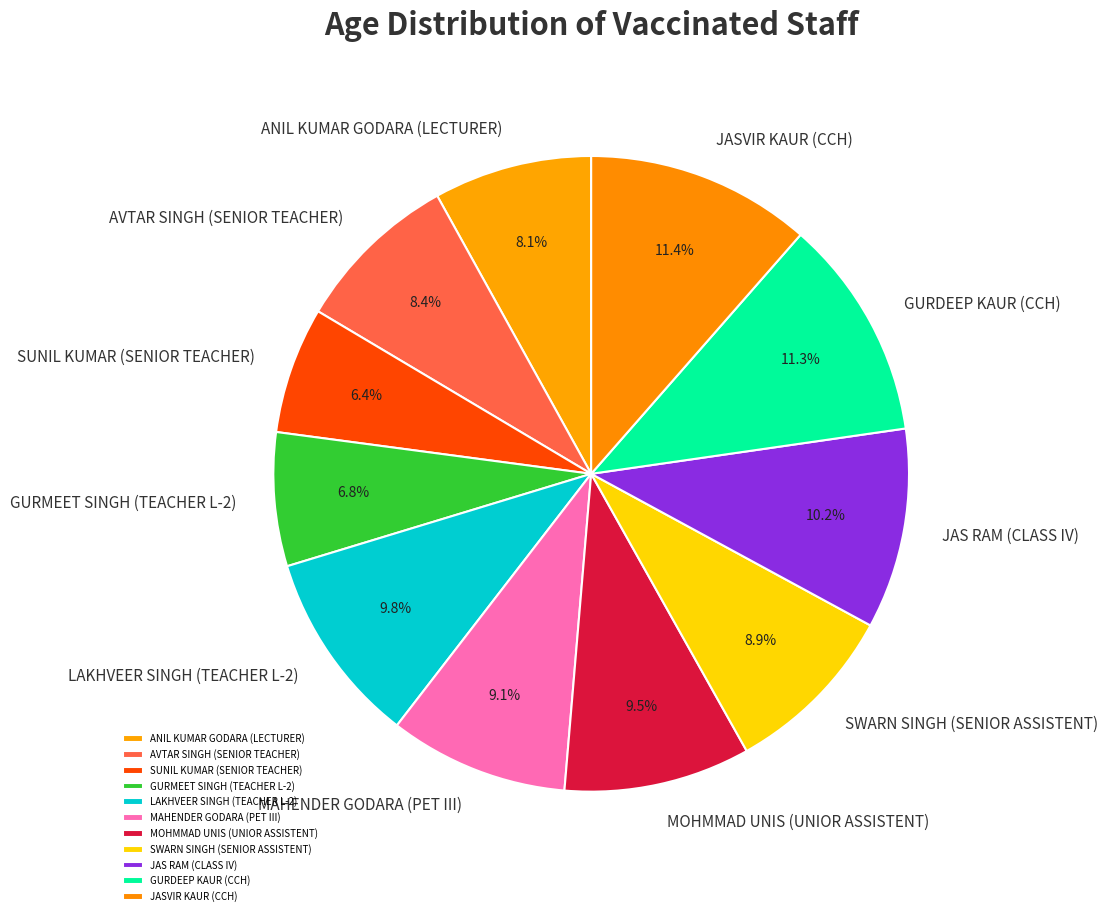

How many segments does this pie chart have?

11